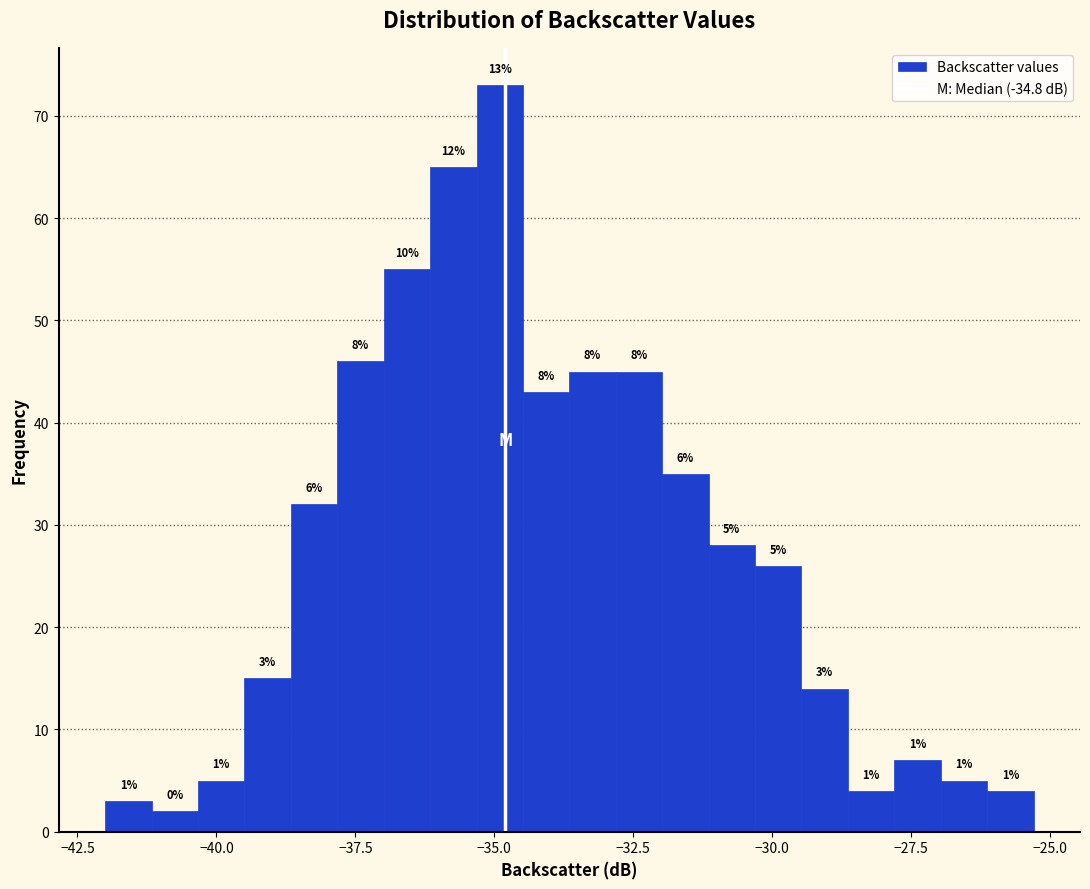

Read against the x-axis, roughly where is the centre of the tallest bar?

-35.0